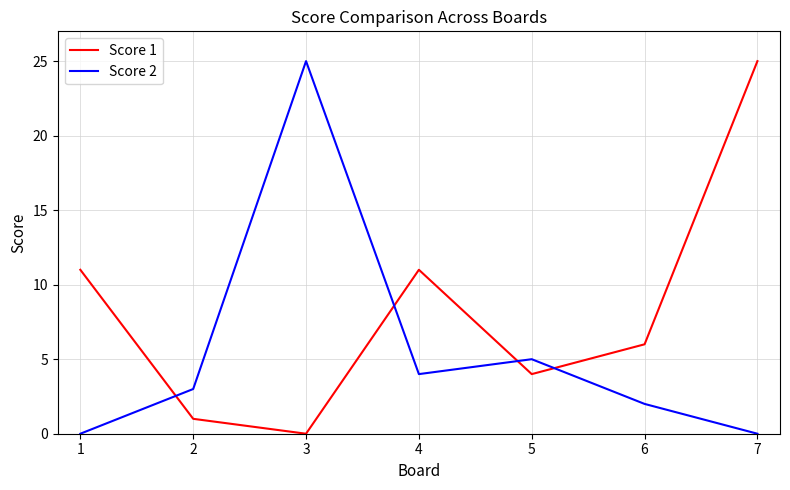

How many values in the Score 1 series are below 6?

3